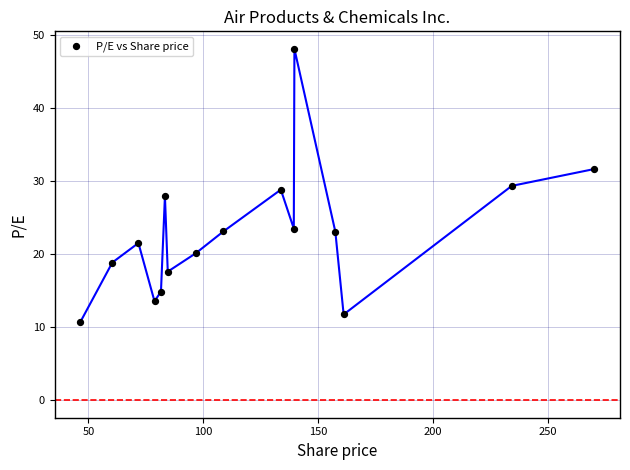

What is the range of Y values (max minus min)?

37.4